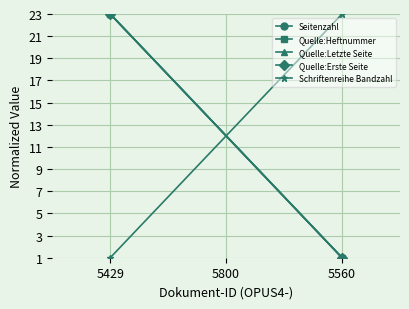

Which series has the widest spread of values?

Seitenzahl